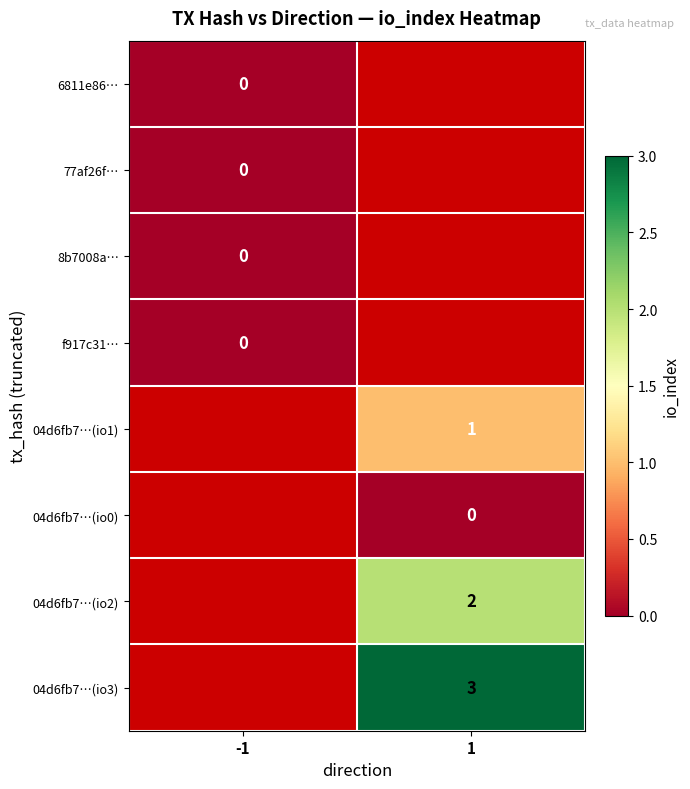

At which label does 6811e86… reach its peak?

-1